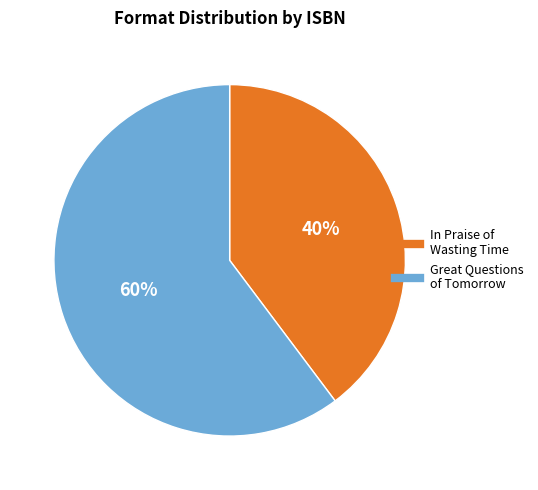

To the nearest percent, what is the difference between the largest and smallest slice percentages?

20%